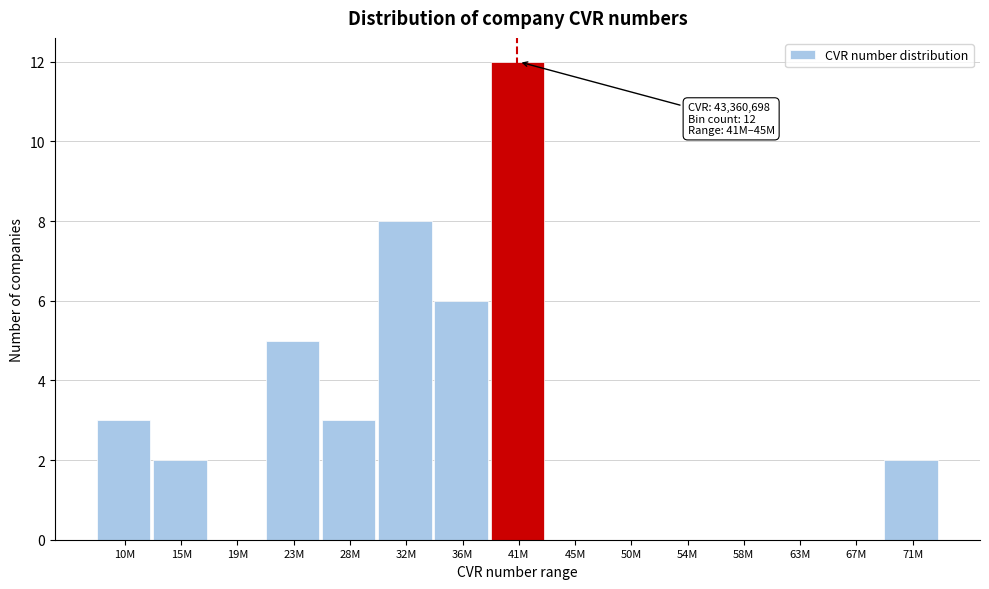

Reading left to right, what are all the values shown in this chart?

10M=3	15M=2	19M=0	23M=5	28M=3	32M=8	36M=6	41M=12	45M=0	50M=0	54M=0	58M=0	63M=0	67M=0	71M=2